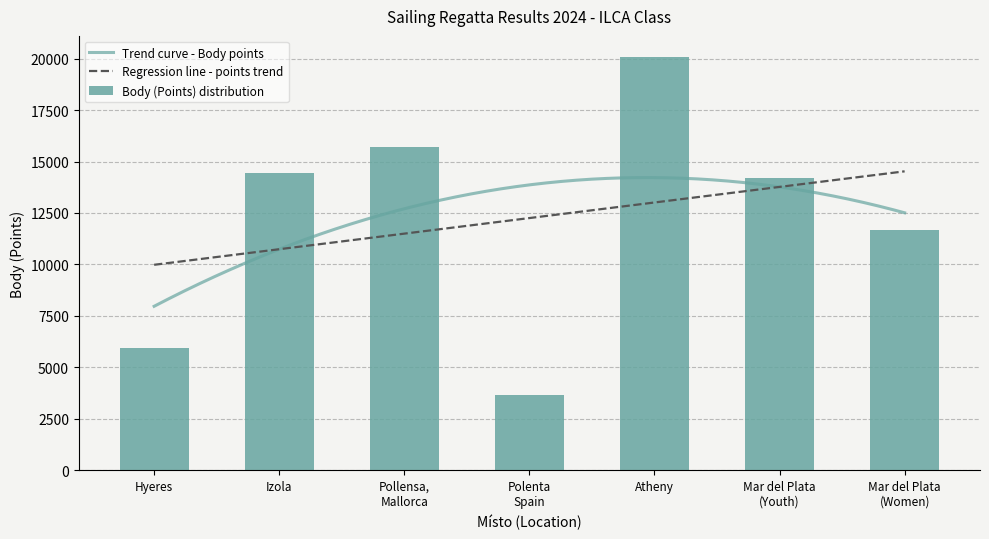

What is the difference between the maximum and minimum values in the Body (Points) distribution series?

16437